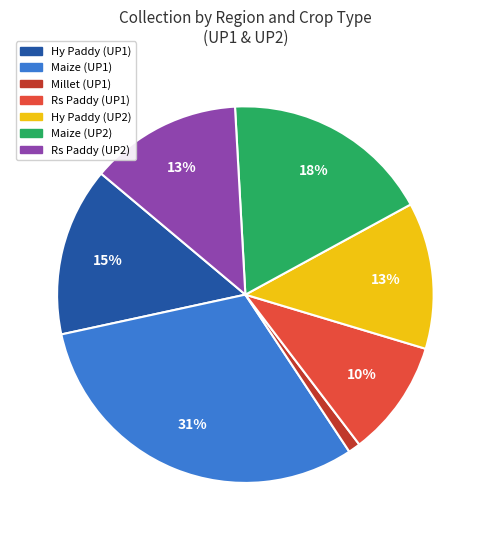

Is there any slice that represents more than half of the pie?

No